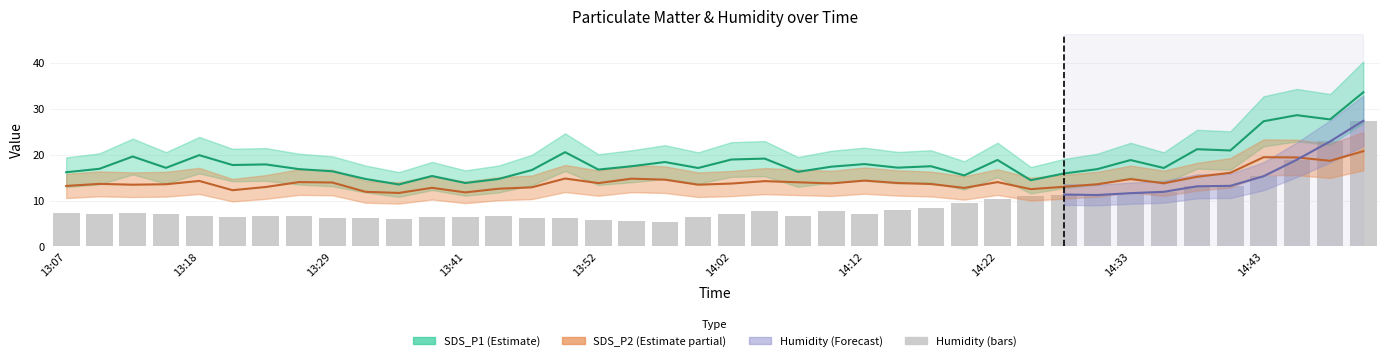

Rank the categories by SDS_P1 value from lowest to highest.

13:35, 13:41, 14:25, 13:32, 13:44, 13:38, 14:20, 14:28, 13:07, 14:07, 13:29, 13:46, 13:52, 13:26, 14:30, 13:09, 13:59, 14:35, 13:15, 14:15, 14:10, 13:54, 14:17, 13:21, 13:23, 14:12, 13:57, 14:33, 14:22, 14:02, 14:05, 13:12, 13:18, 13:49, 14:42, 14:38, 14:43, 14:49, 14:46, 14:51